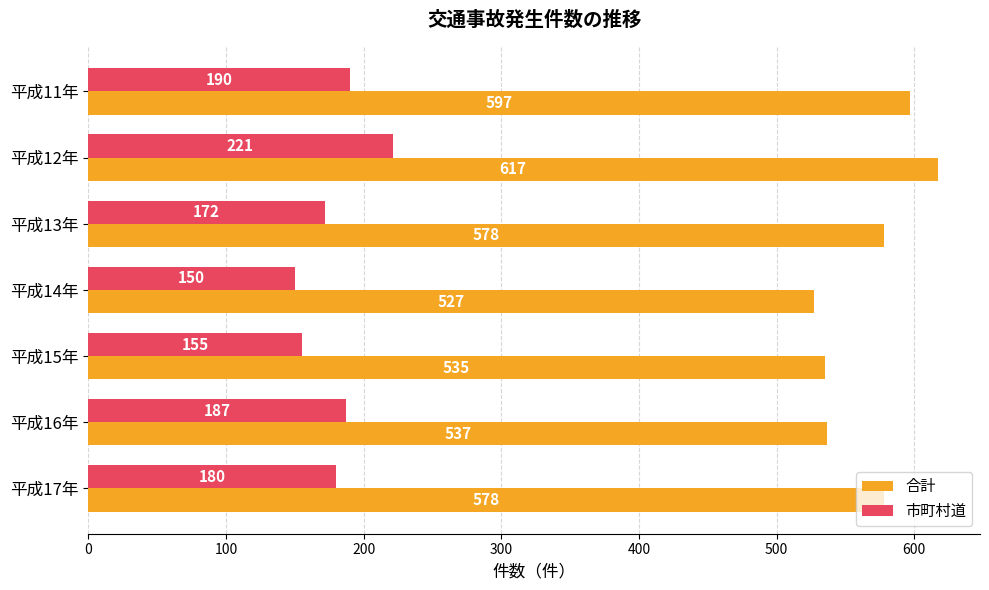

Rank the series by their maximum value, from lowest to highest.

市町村道, 合計